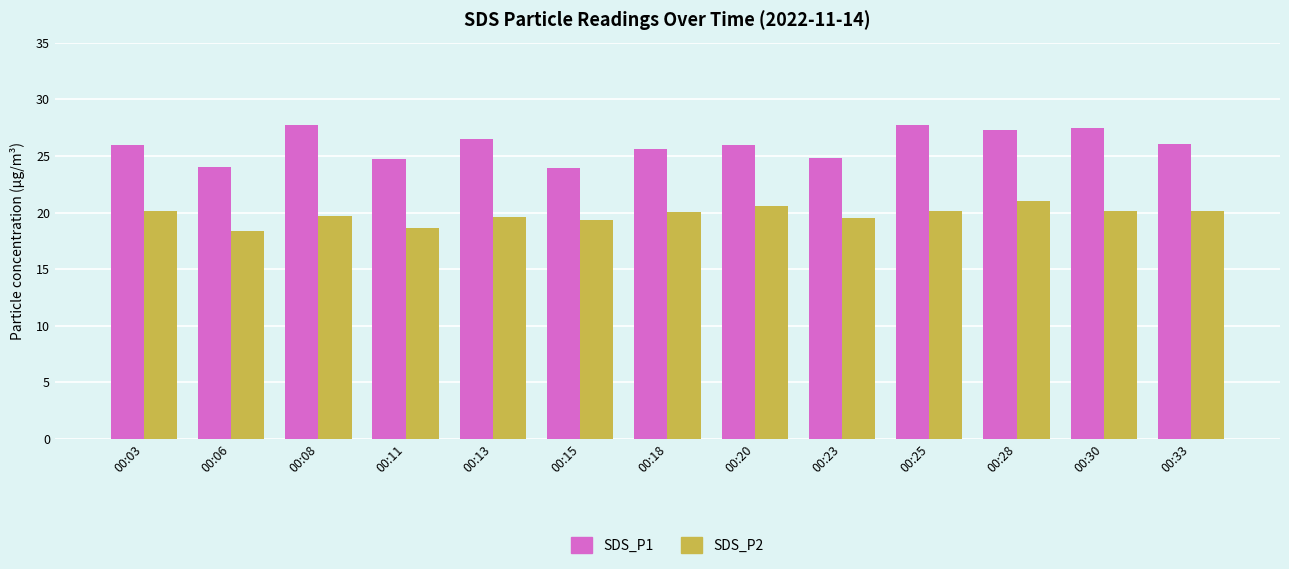

What is the lowest value of the SDS_P2 series?

18.4